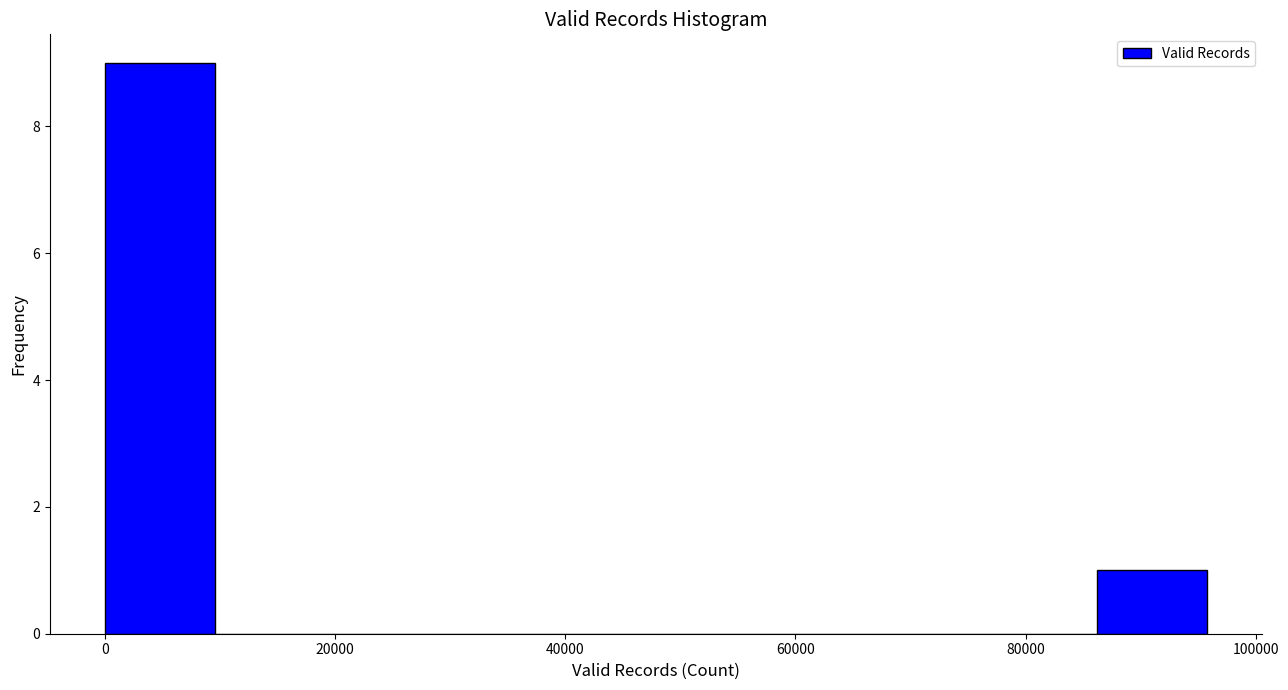

Reading left to right, transcribe this chart: for each bar, give the range it covers on the x-axis and its height. Neither the bar edges nor the heights are printed on the chart, so give them approximately, as read against the axes.

0 to 10000: 9
10000 to 20000: 0
20000 to 28000: 0
28000 to 38000: 0
38000 to 48000: 0
48000 to 58000: 0
58000 to 68000: 0
68000 to 76000: 0
76000 to 86000: 0
86000 to 96000: 1